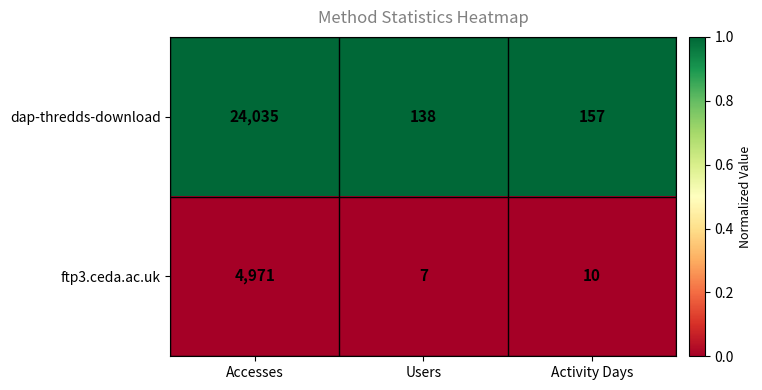

At which category is the sum across all series the highest?

Accesses